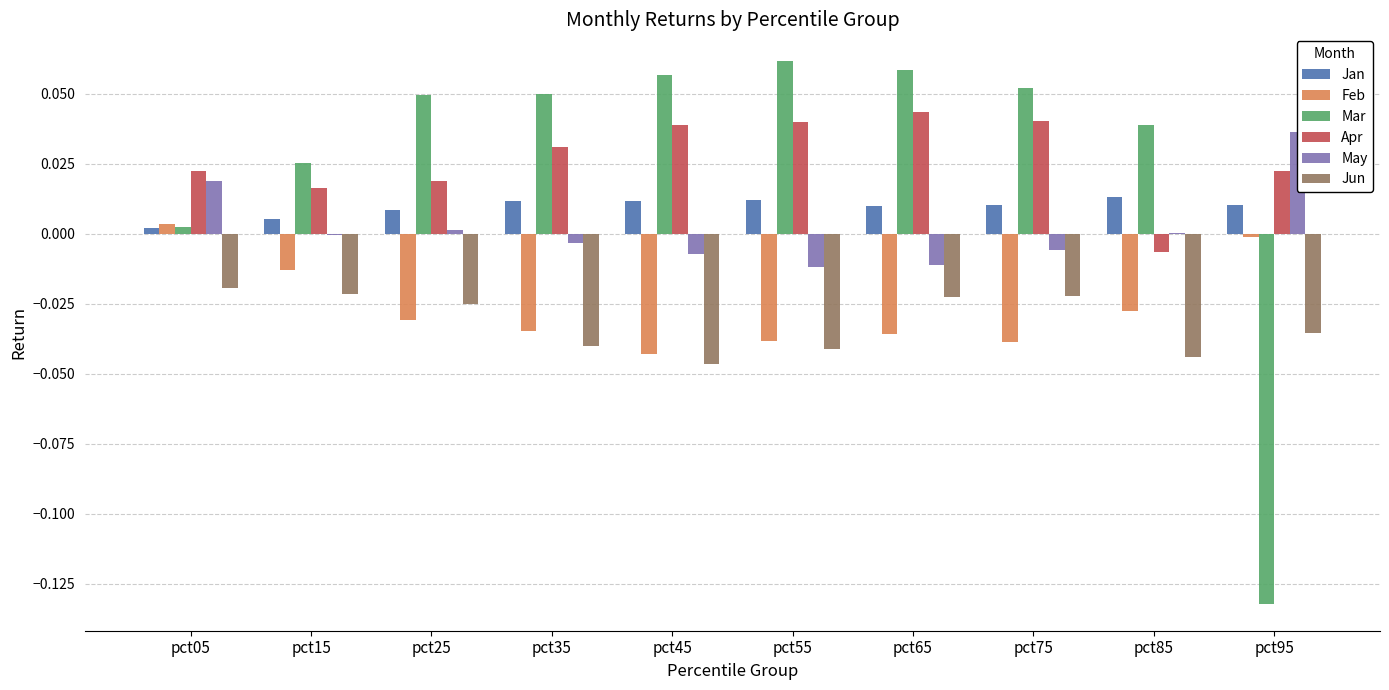

At how many categories does at least one series exceed 0?

10